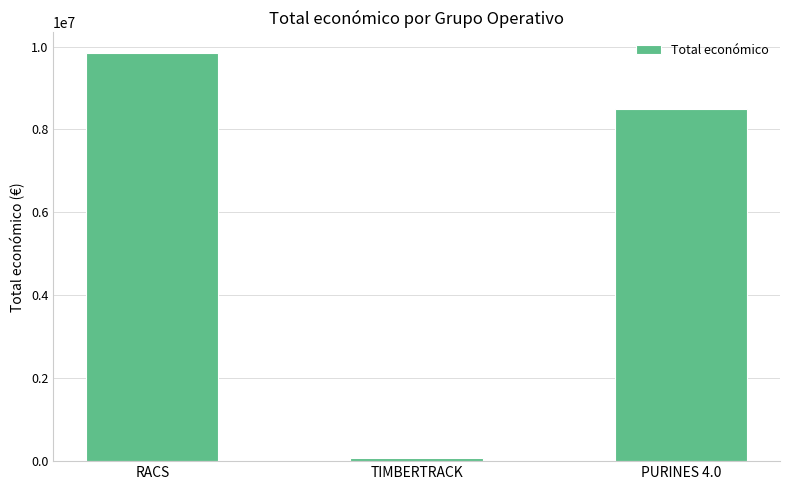

At which category does the chart reach its peak across all series?

RACS